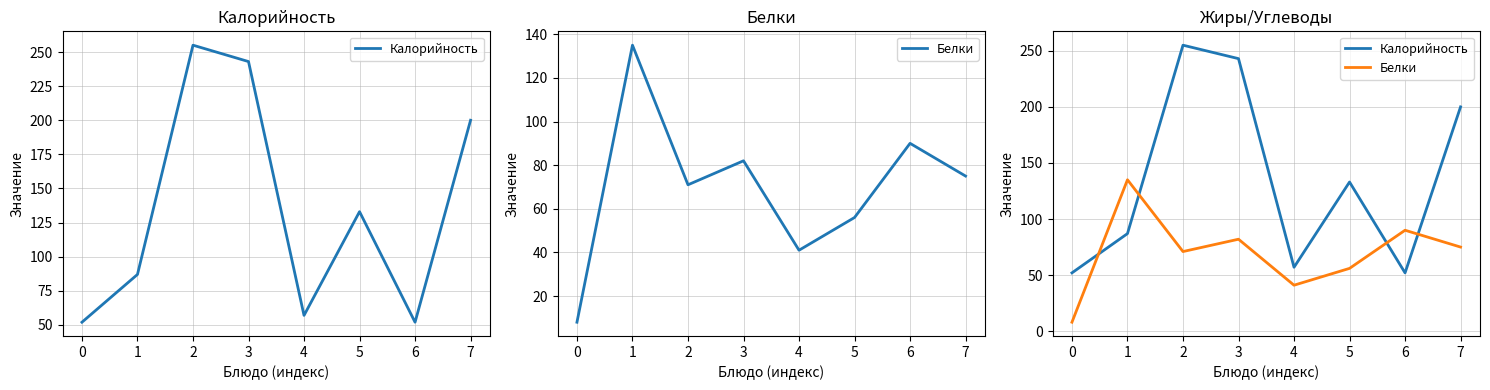

How many data points in Калорийность are less than 133?

4